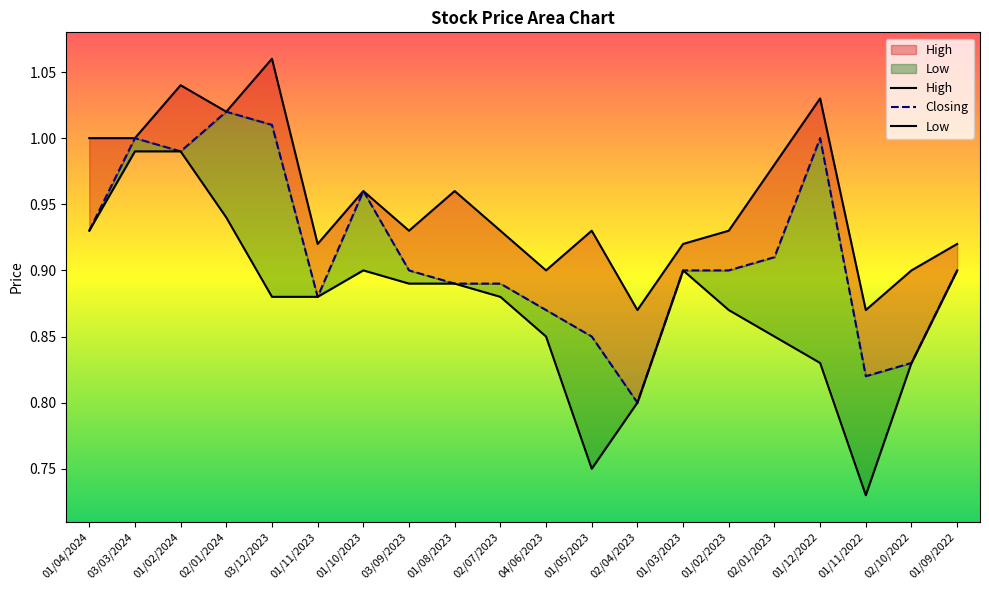

Between 01/02/2024 and 01/11/2023, which series saw the biggest shift?

High